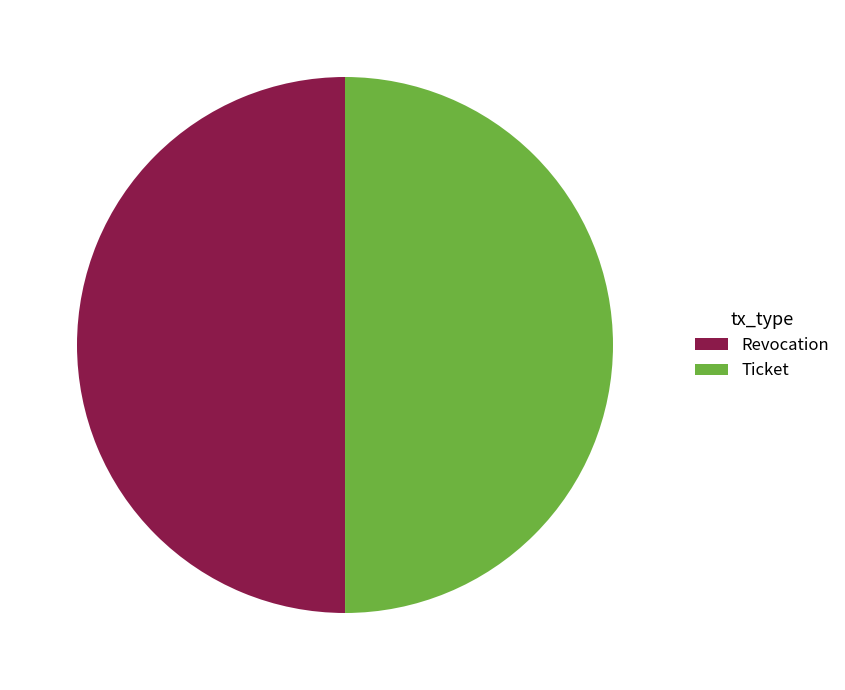

Approximately how many times larger is the value at Revocation compared to Ticket?

1.0